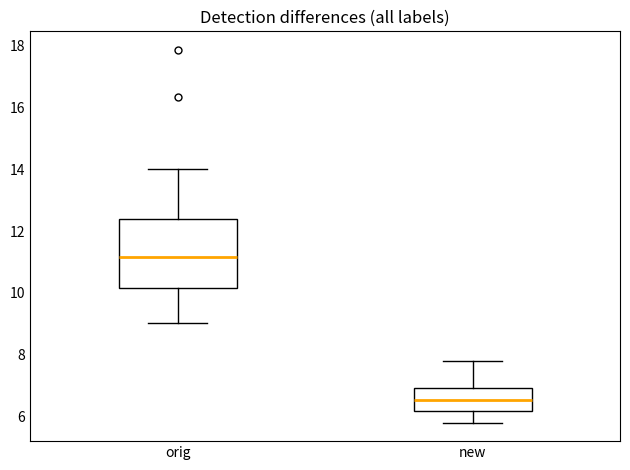

Which box has the lowest median line?

new